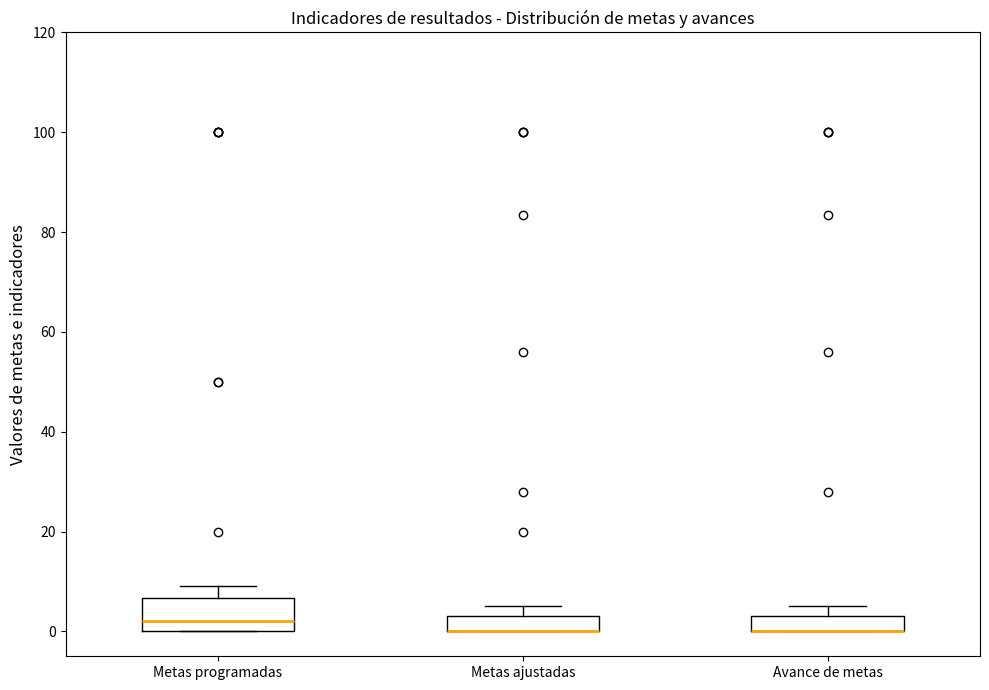

Where does the median line of the box for Metas programadas sit on the y-axis? The values are not printed on the chart, so give them approximately, as read against the axis.

2